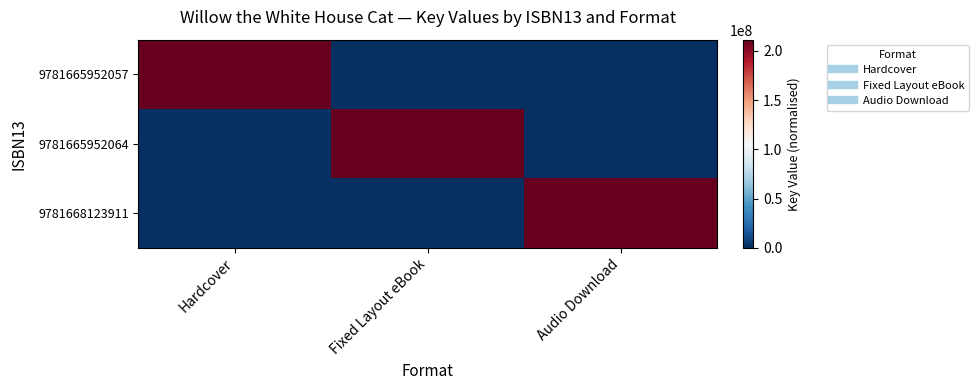

Rank the series by their average value, from highest to lowest.

9781668123911, 9781665952064, 9781665952057